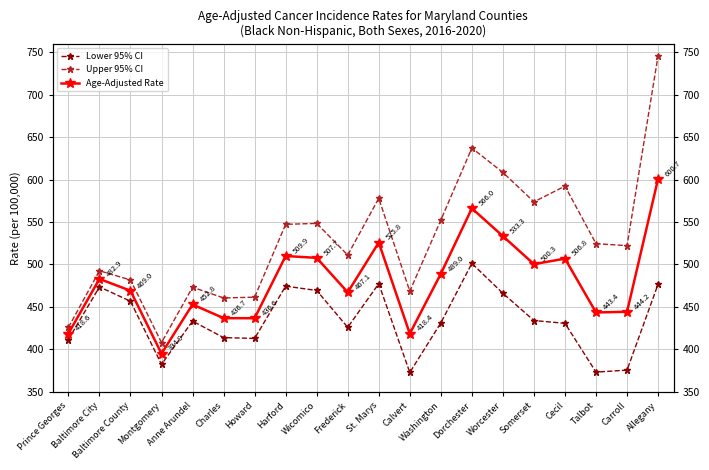

How many data points in Age-Adjusted Rate are above 482?

10